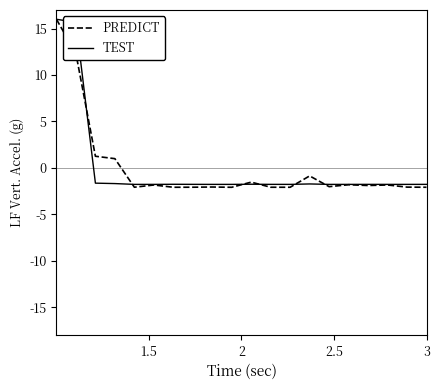

What is the highest value of the PREDICT series?

16.0